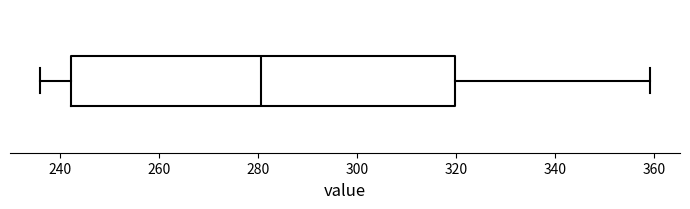

Where does the median line of the box sit on the x-axis? The values are not printed on the chart, so give them approximately, as read against the axis.

280